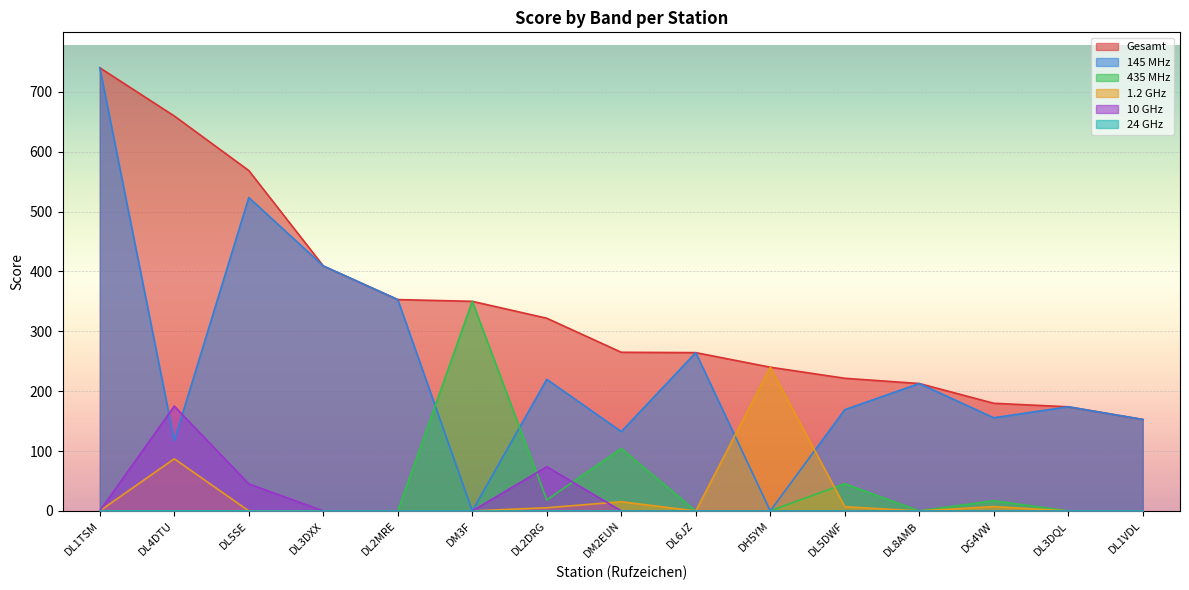

At which category is the sum across all series the highest?

DL1TSM